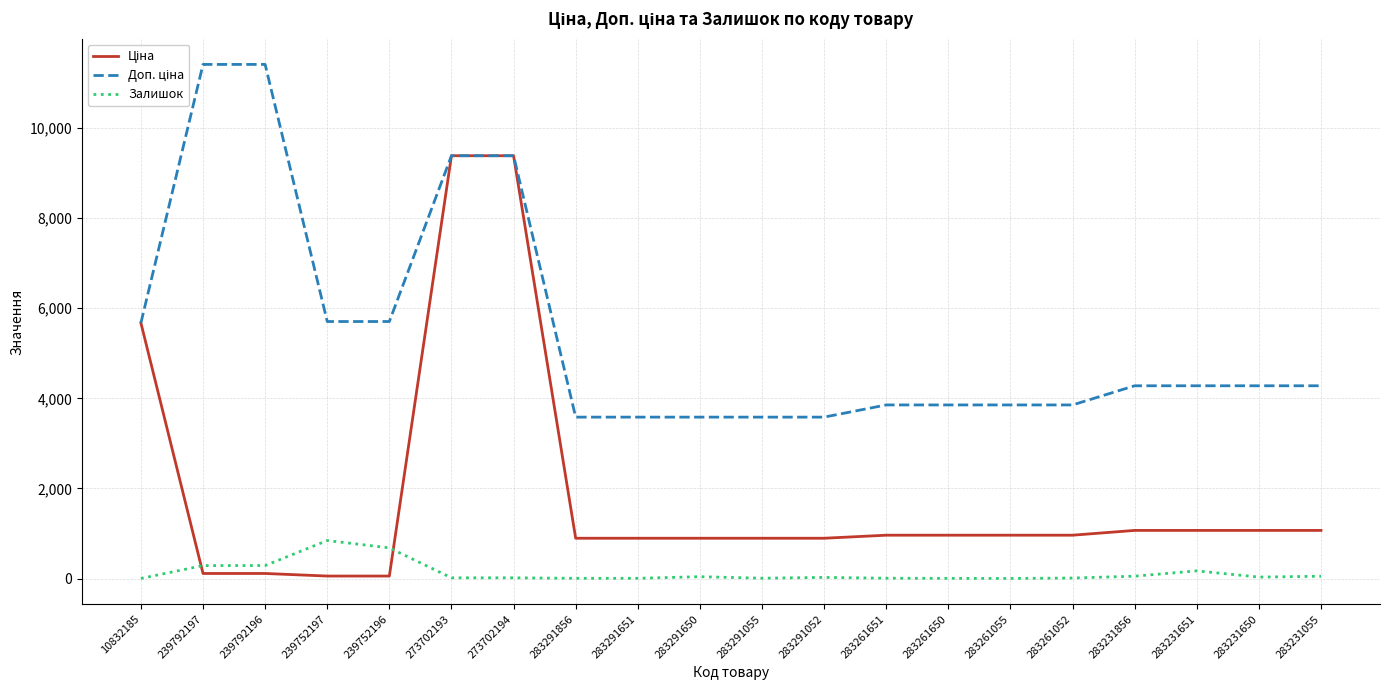

At which label does Залишок reach its minimum?

10832185